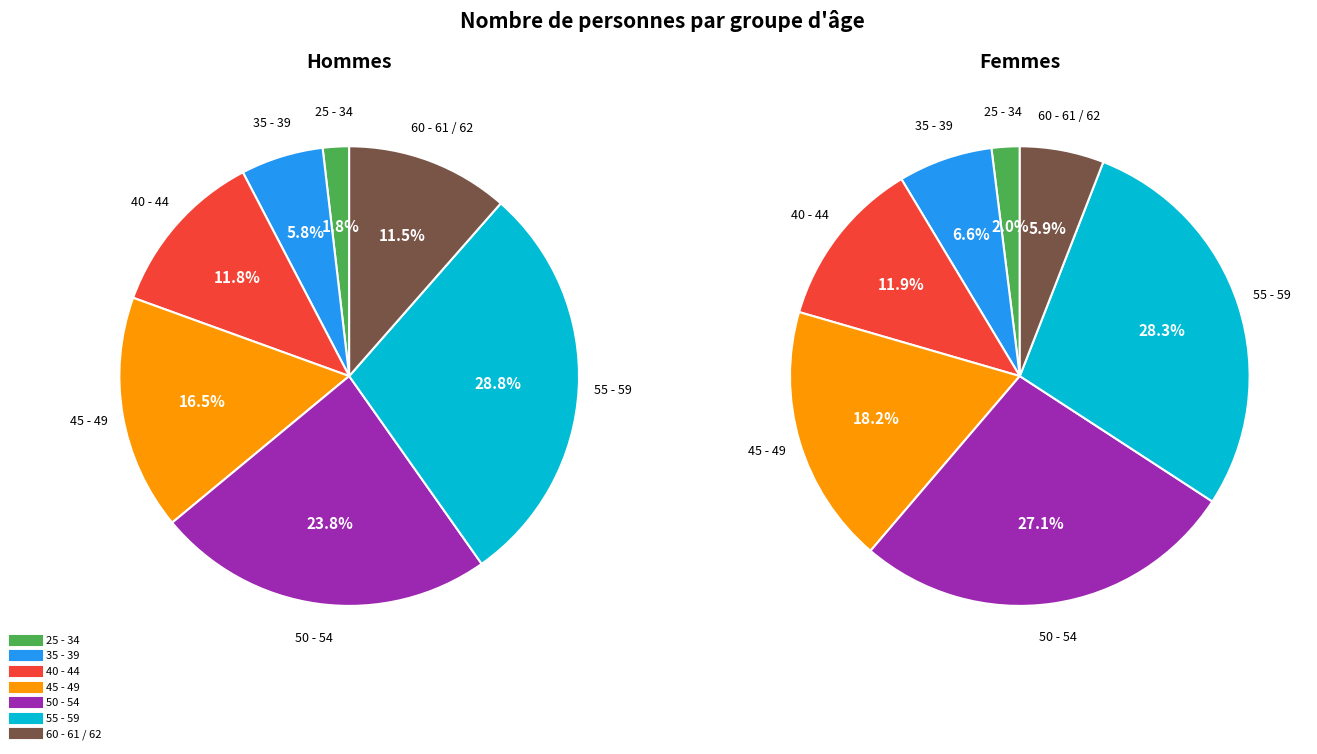

Is 40 - 44 the majority of the pie?

No